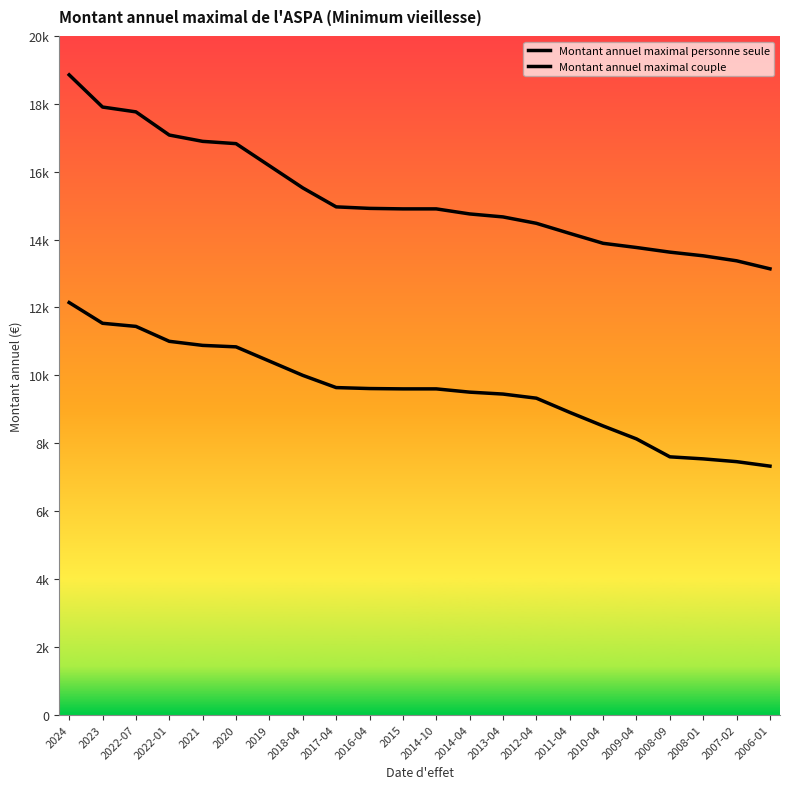

What is the average value of the Montant annuel maximal couple series?

15277.8